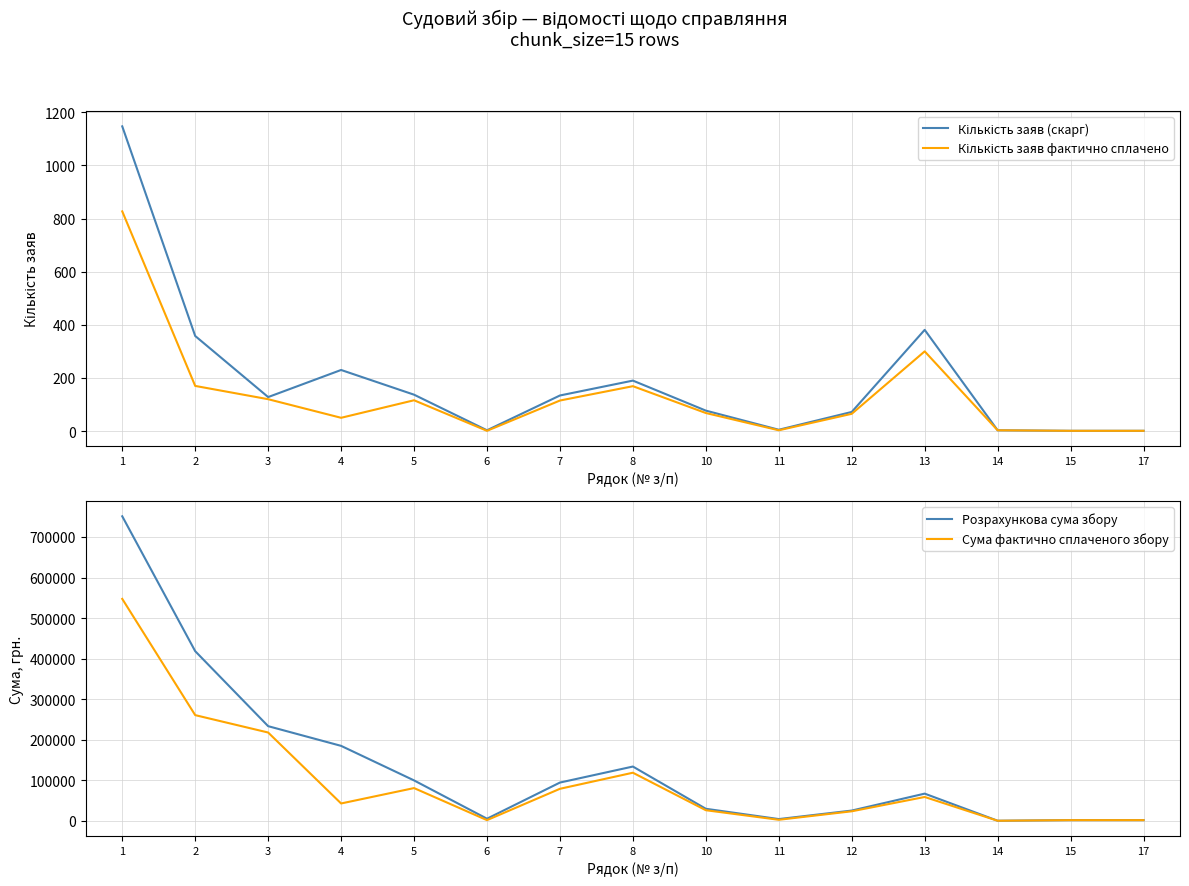

What is the difference between the Кількість заяв фактично сплачено values at 17 and 1?

826.0